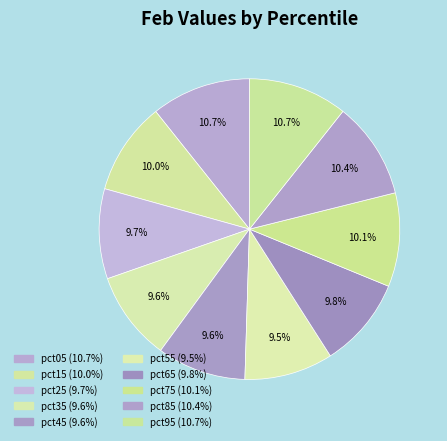

Rank the categories by value from lowest to highest.

pct55, pct45, pct35, pct25, pct65, pct15, pct75, pct85, pct95, pct05